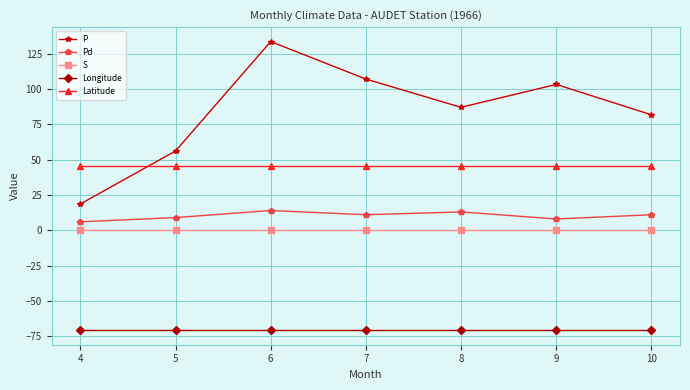

Which series has the largest range (max minus min)?

P